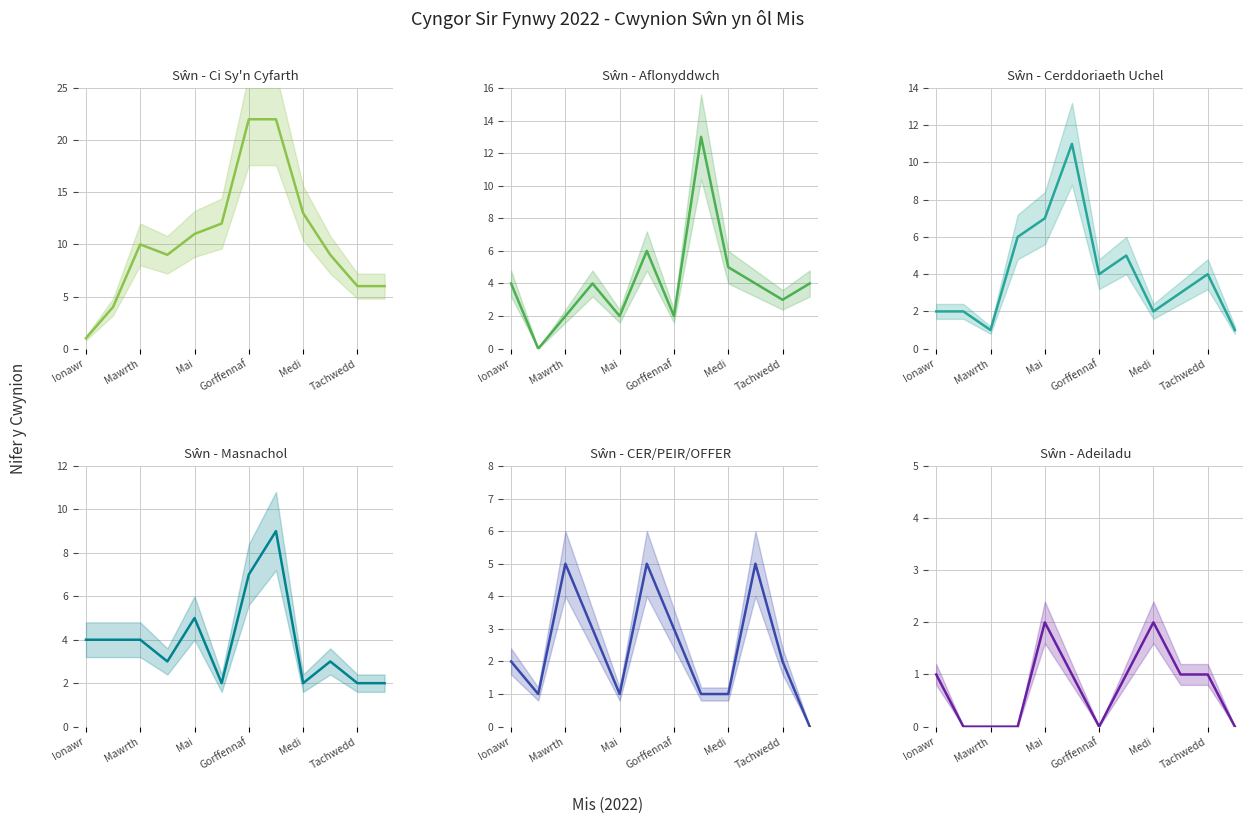

In Sŵn - Ci Sy'n Cyfarth, how many points are higher than both neighbors (excluding endpoints)?

1